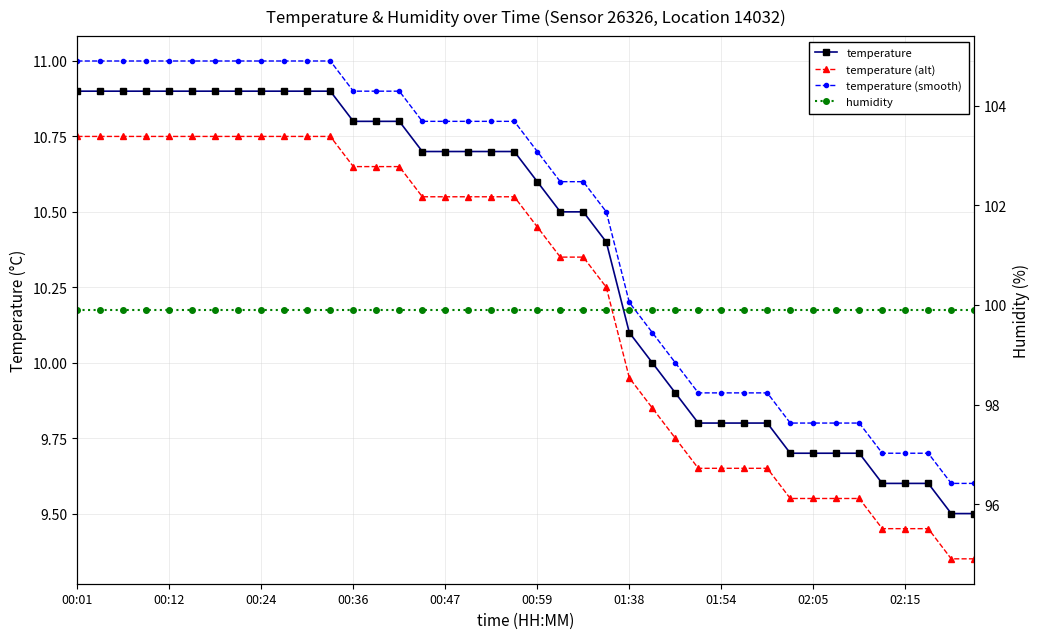

At 23, list the series in order from largest to smallest.

humidity, temperature (smooth), temperature, temperature (alt)